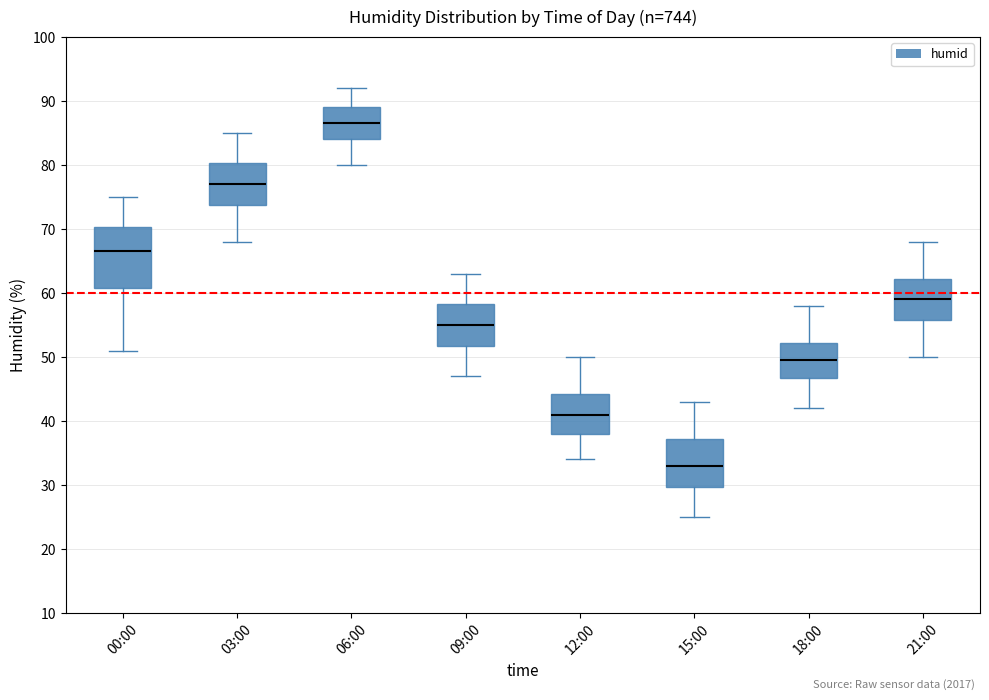

Which box's median line is the lowest?

15:00